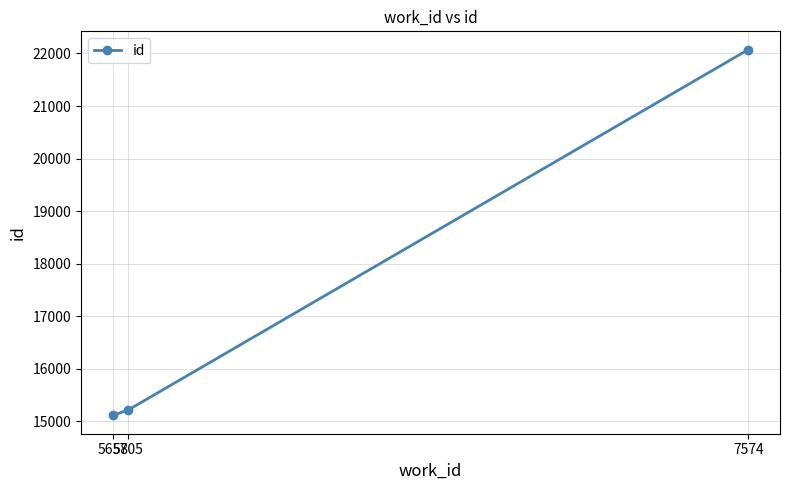

Where is the data nearest to the value 18593?

5705